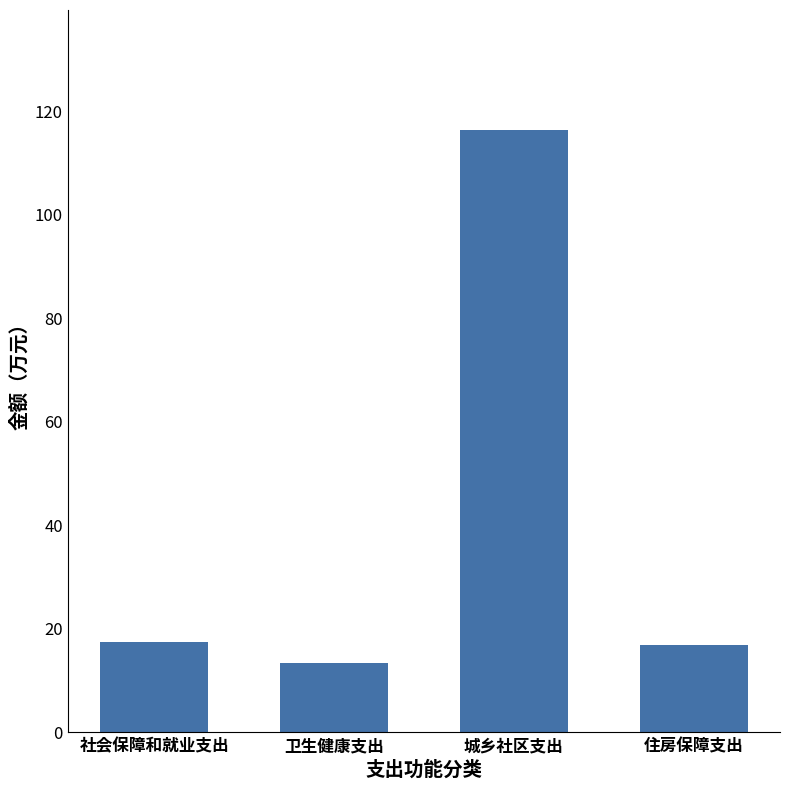

What is the ratio of the value at 城乡社区支出 to the value at 住房保障支出?

6.9